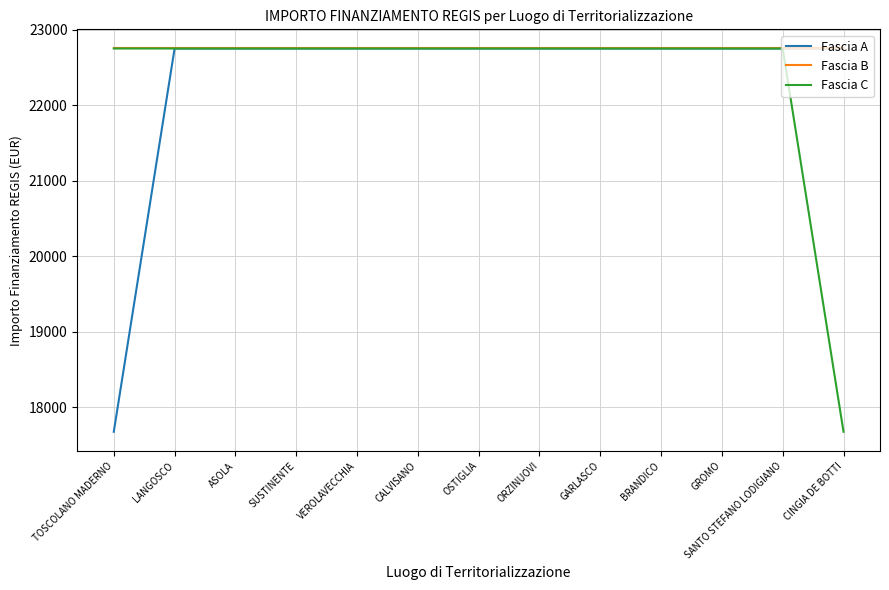

What is the difference between the maximum and minimum values in the Fascia C series?

5075.2